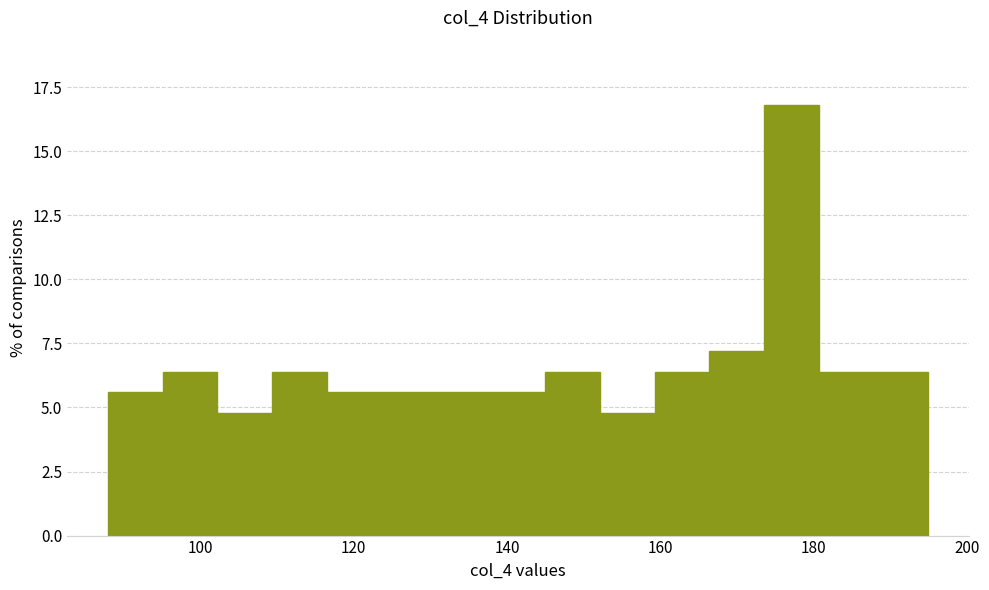

Read against the x-axis, roughly where is the centre of the tallest bar?

178